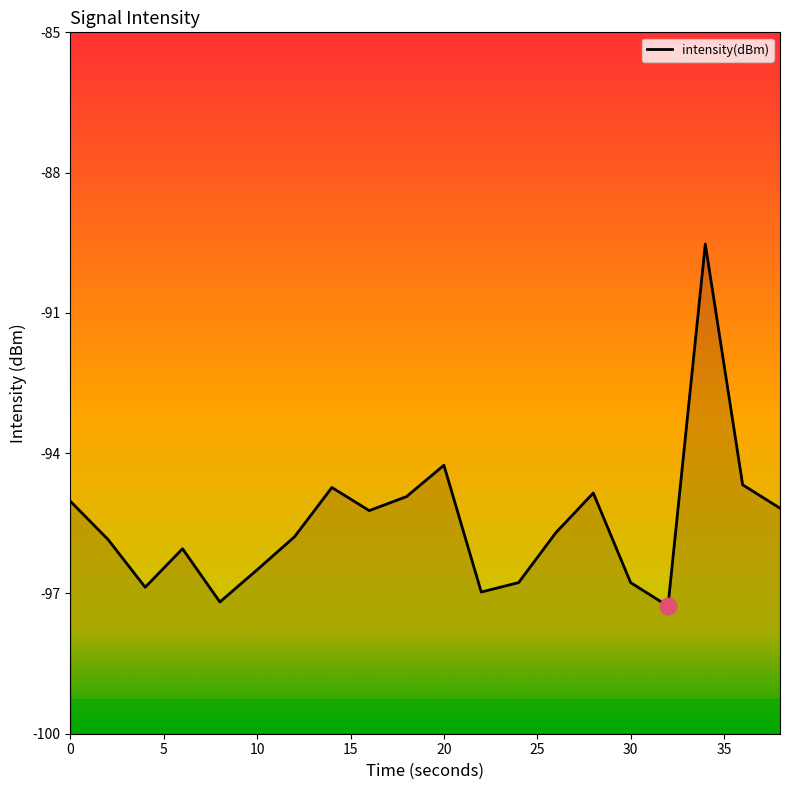

The value at 0 is -95.0. True or false?

True